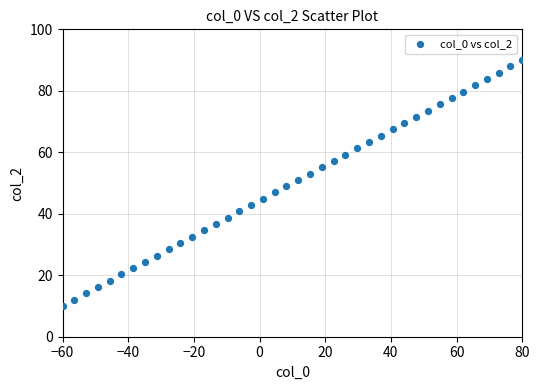

What is the range of X values (max minus min)?

140.0